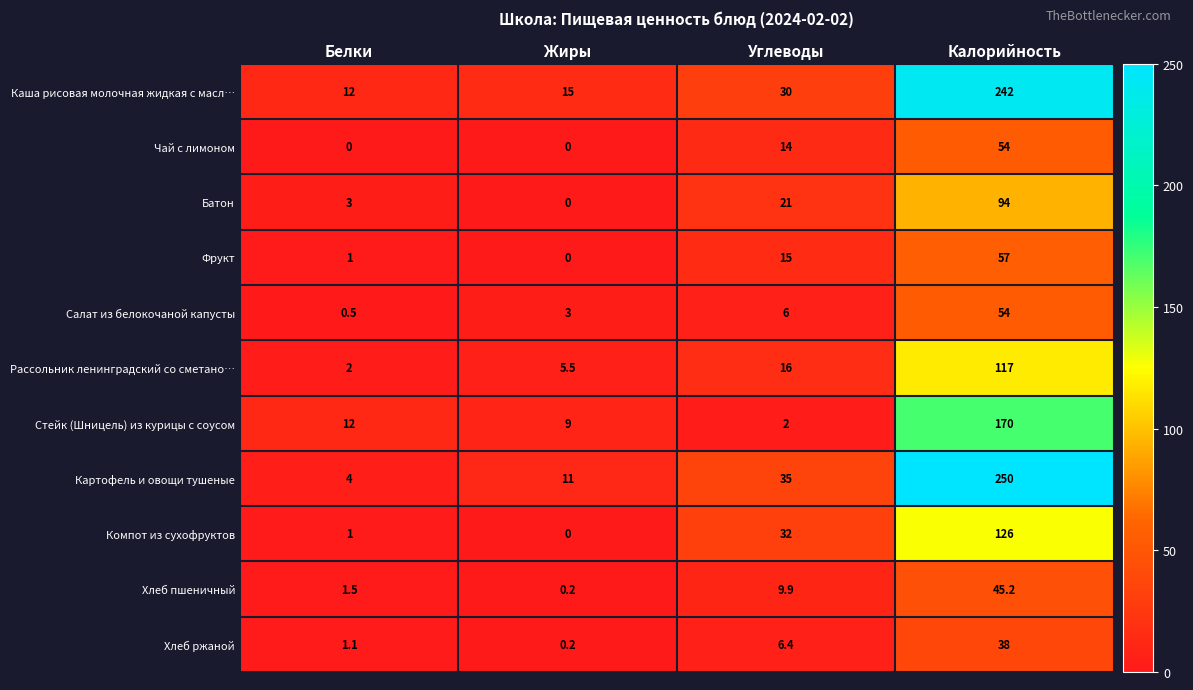

Is it true that Хлеб пшеничный equals 9.9 at Углеводы?

True